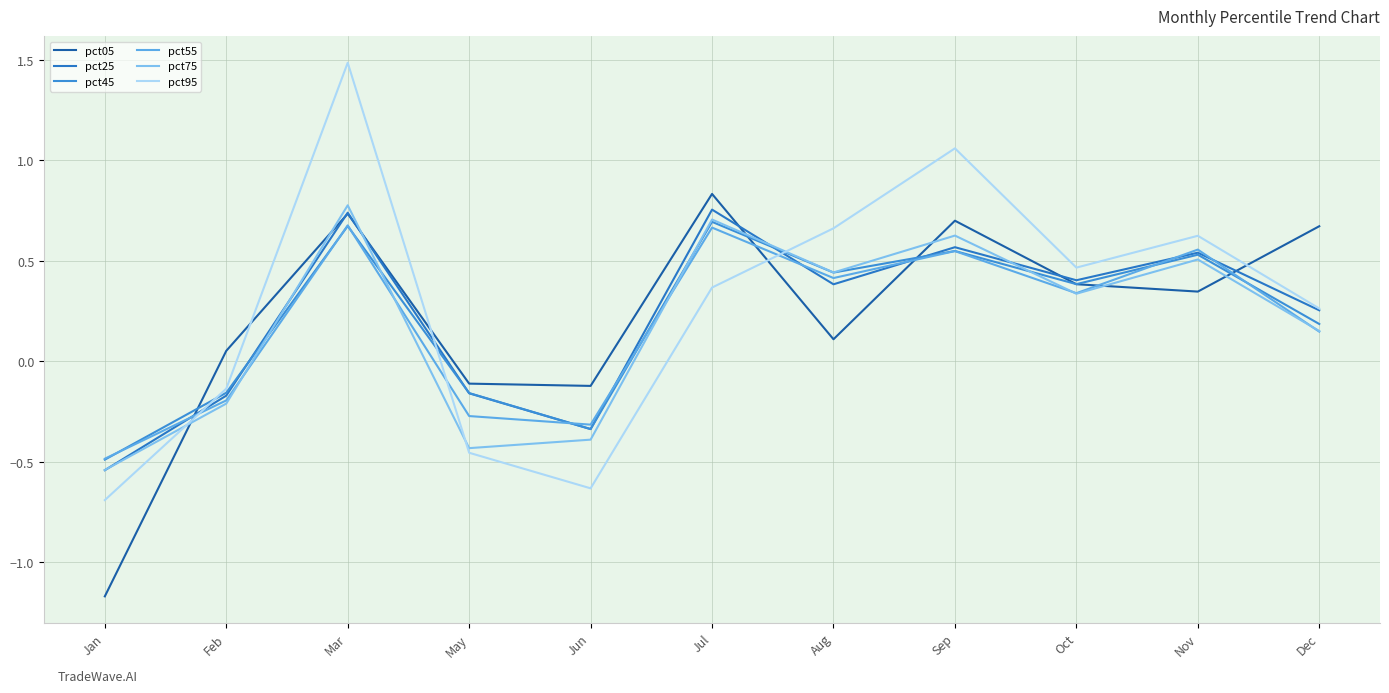

How many times do pct05 and pct55 cross each other?

5